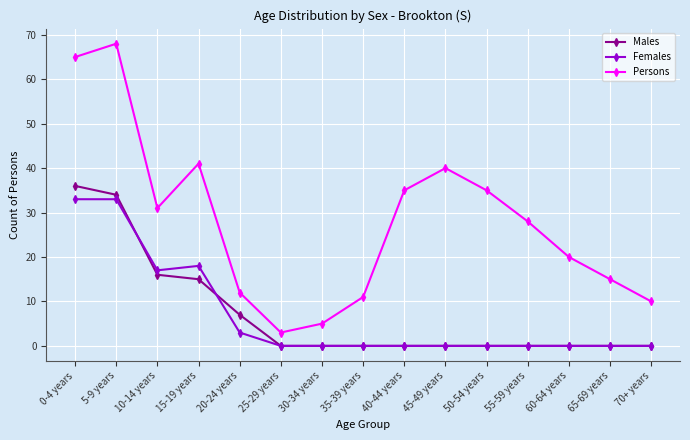

What is the label of the 5th point from the left?

20-24 years